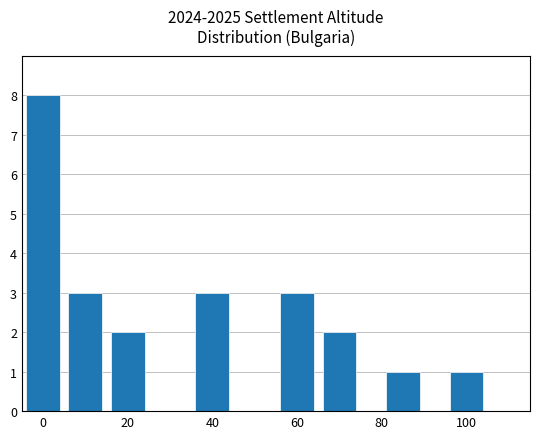

What is the average value?

3